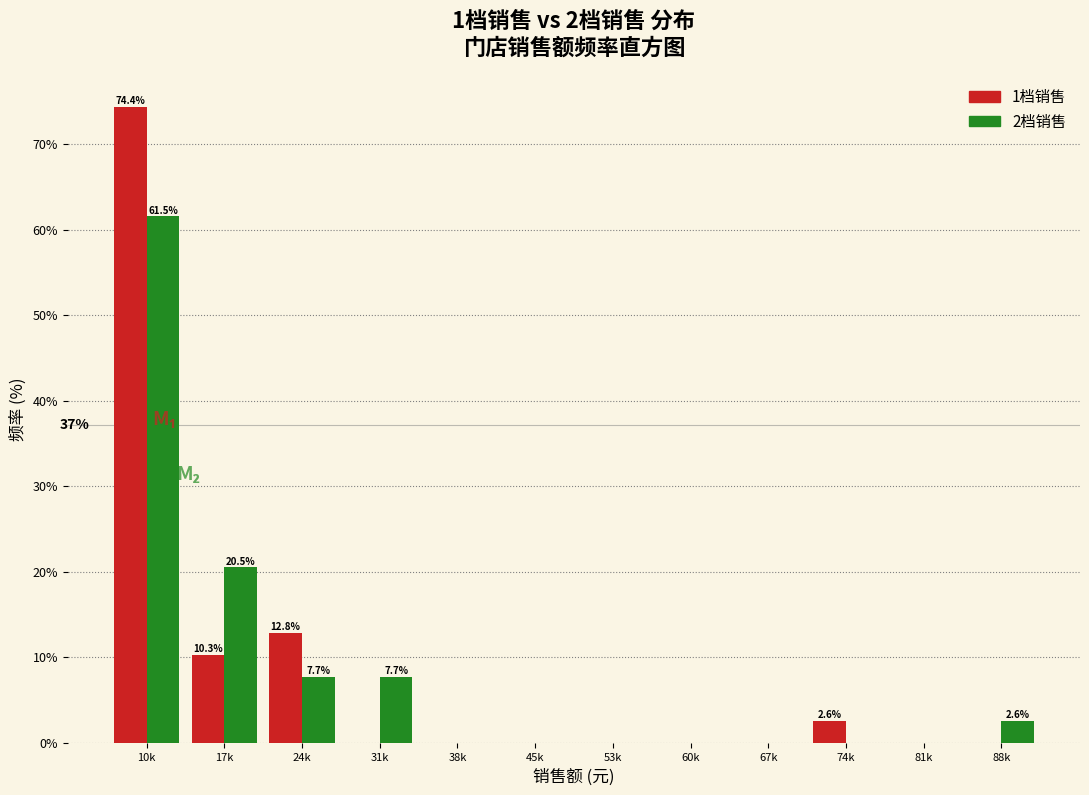

Reading left to right, list all the values displayed in this chart.

1档销售: 10k=74.4	17k=10.3	24k=12.8	31k=0.0	38k=0.0	45k=0.0	53k=0.0	60k=0.0	67k=0.0	74k=2.6	81k=0.0	88k=0.0
2档销售: 10k=61.5	17k=20.5	24k=7.7	31k=7.7	38k=0.0	45k=0.0	53k=0.0	60k=0.0	67k=0.0	74k=0.0	81k=0.0	88k=2.6